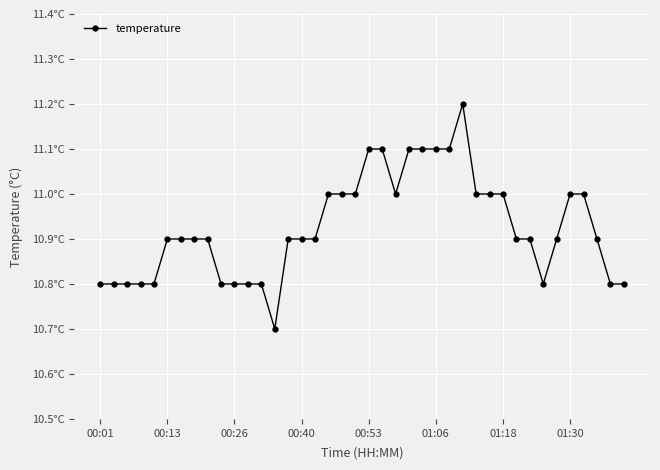

What is the difference between the maximum and second lowest values?

0.4